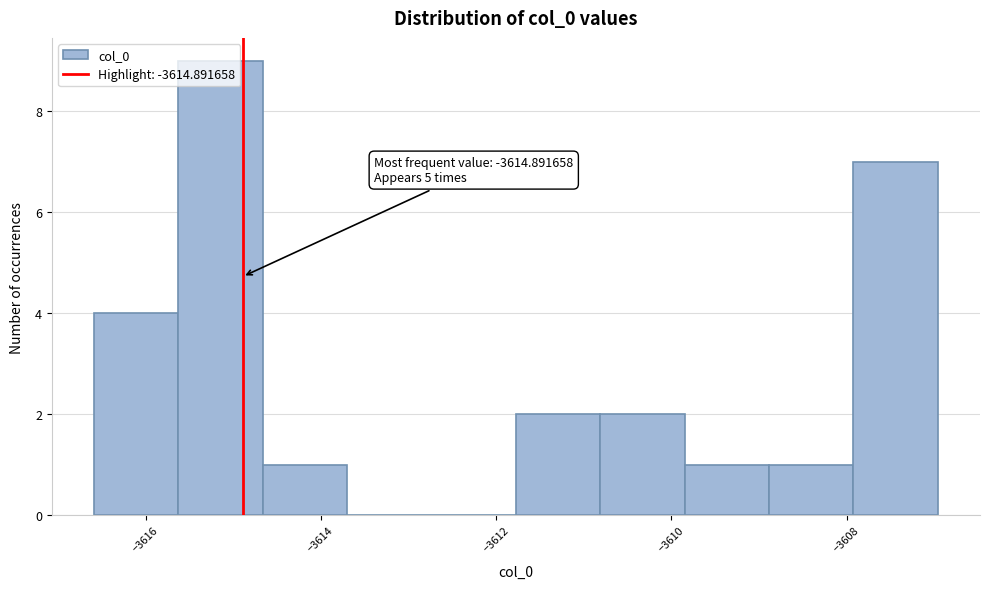

Over which range of the x-axis is the bar tallest?

-3615.6 to -3614.6